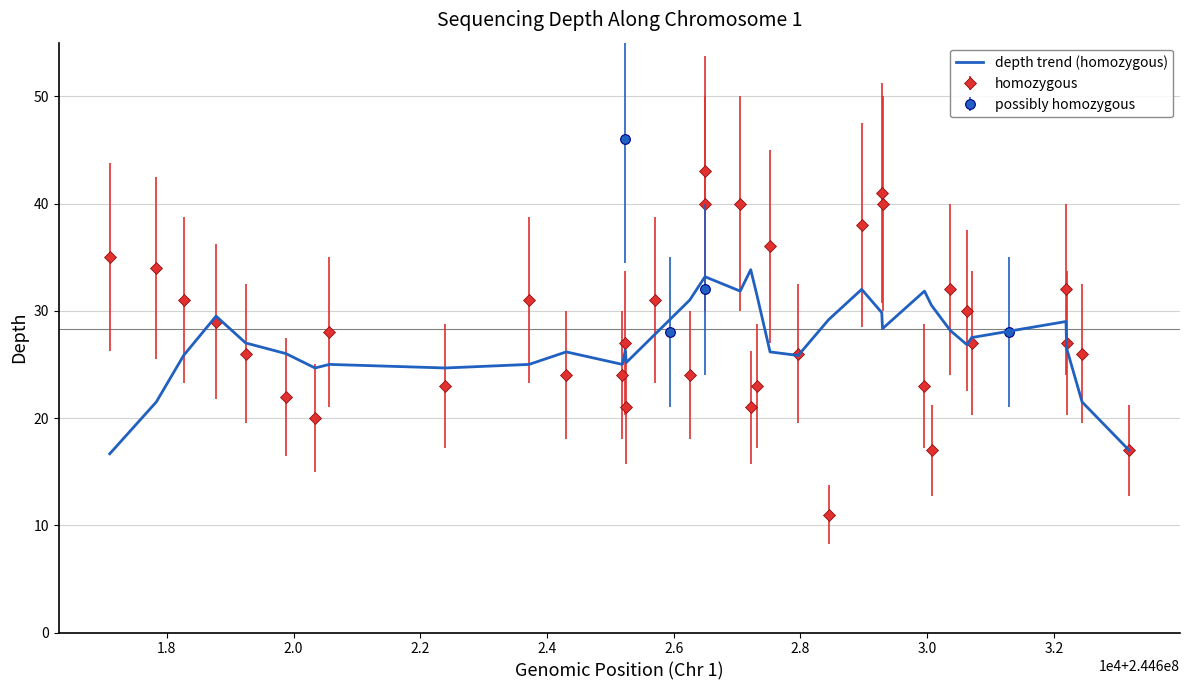

True or false: the data shows 7.4 at 3.2.

False